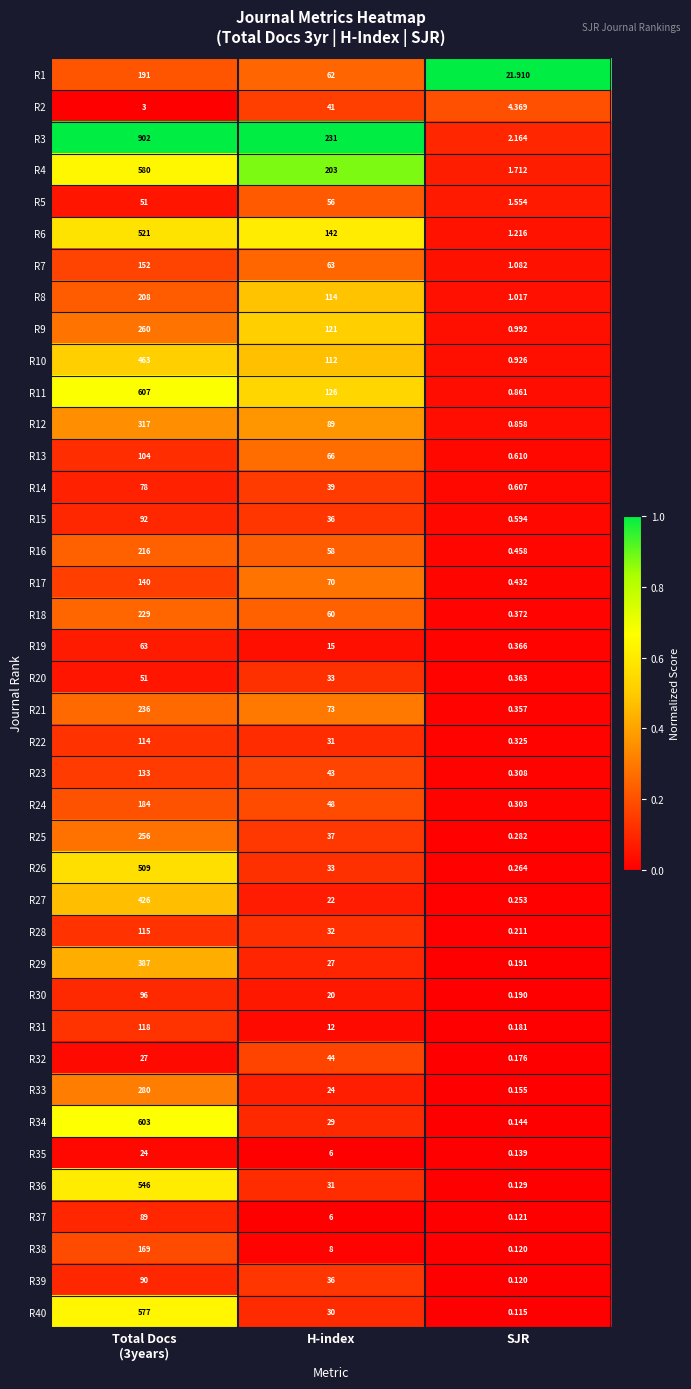

Which category has the lowest value in the R7 series?

SJR